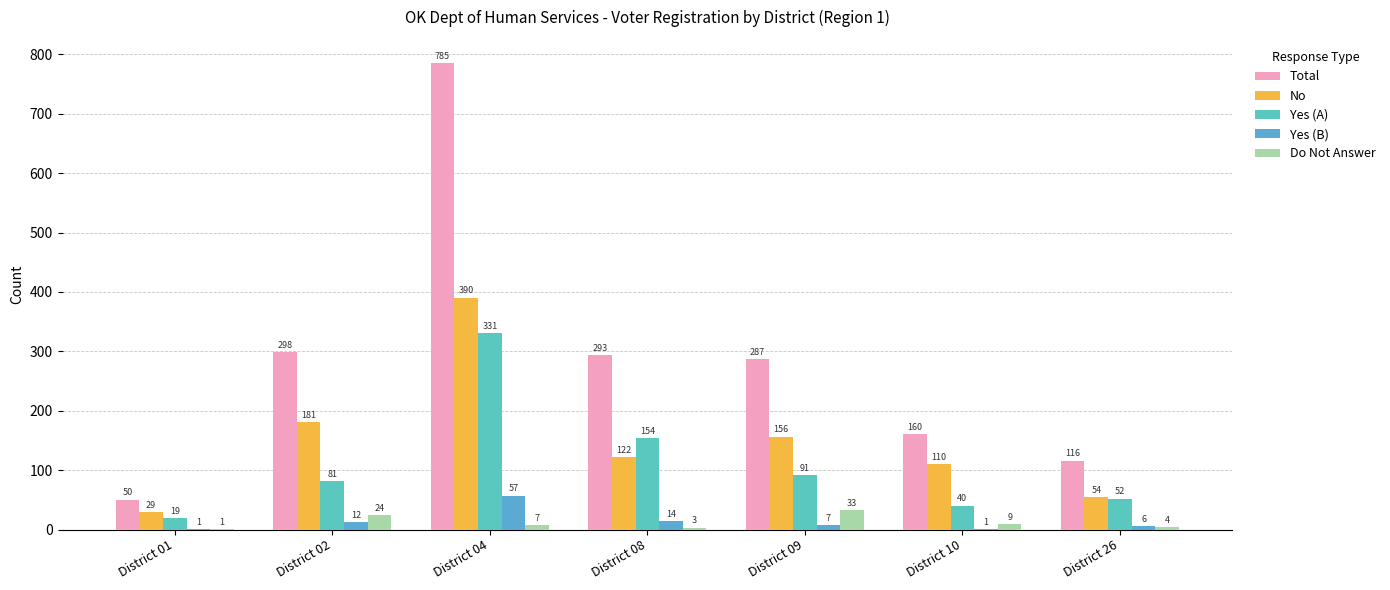

Reading right to left, what are all the values shown in this chart?

Total: District 26=116	District 10=160	District 09=287	District 08=293	District 04=785	District 02=298	District 01=50
No: District 26=54	District 10=110	District 09=156	District 08=122	District 04=390	District 02=181	District 01=29
Yes (A): District 26=52	District 10=40	District 09=91	District 08=154	District 04=331	District 02=81	District 01=19
Yes (B): District 26=6	District 10=1	District 09=7	District 08=14	District 04=57	District 02=12	District 01=1
Do Not Answer: District 26=4	District 10=9	District 09=33	District 08=3	District 04=7	District 02=24	District 01=1